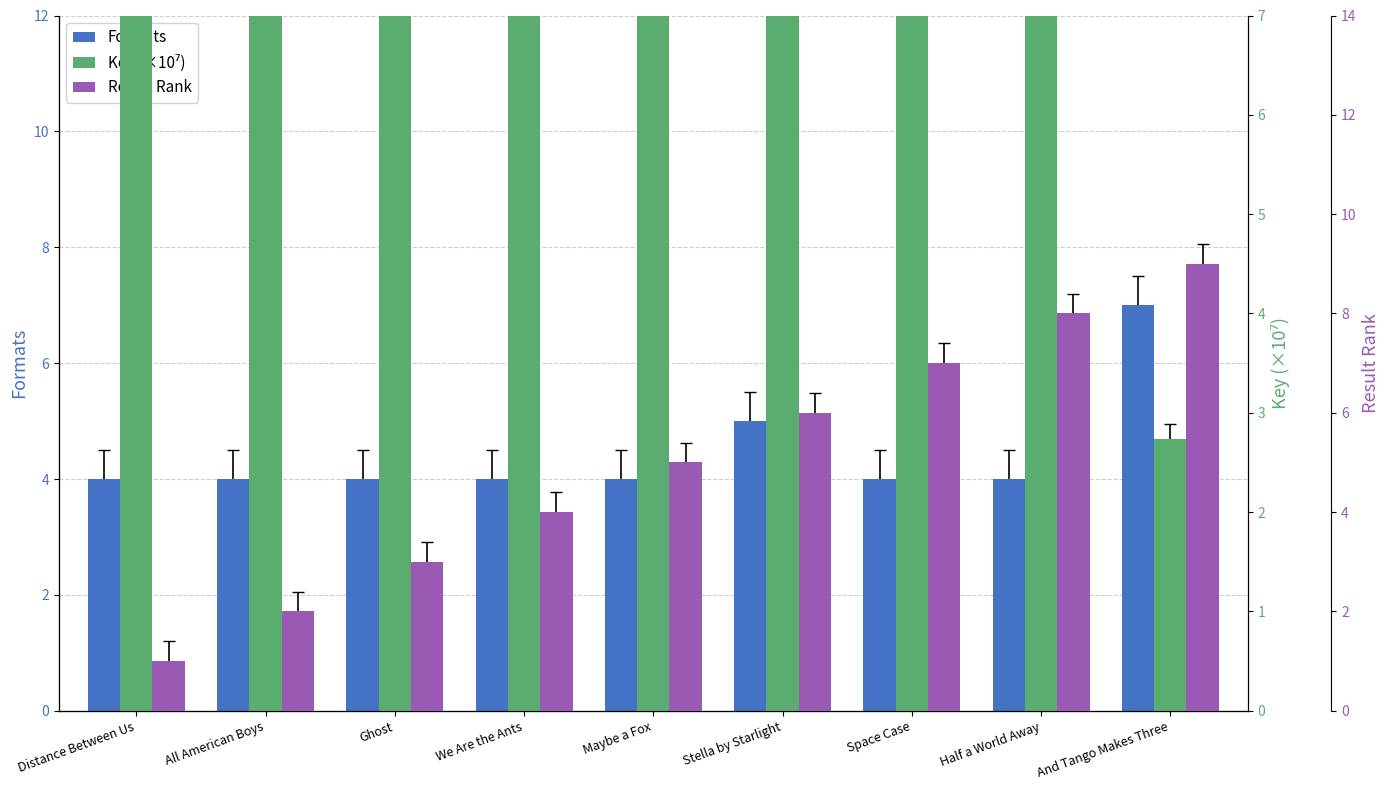

Rank the series by their maximum value, from lowest to highest.

Formats, Result Rank, Key (×10⁷)